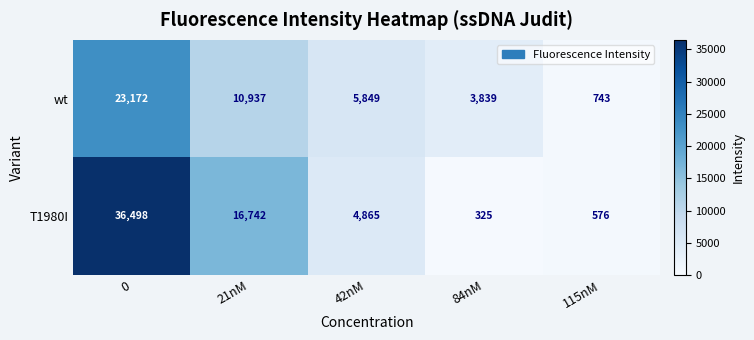

Reading left to right, transcribe all the data shown in this chart.

wt: 23172	10937	5849	3839	743
T1980I: 36498	16742	4865	325	576